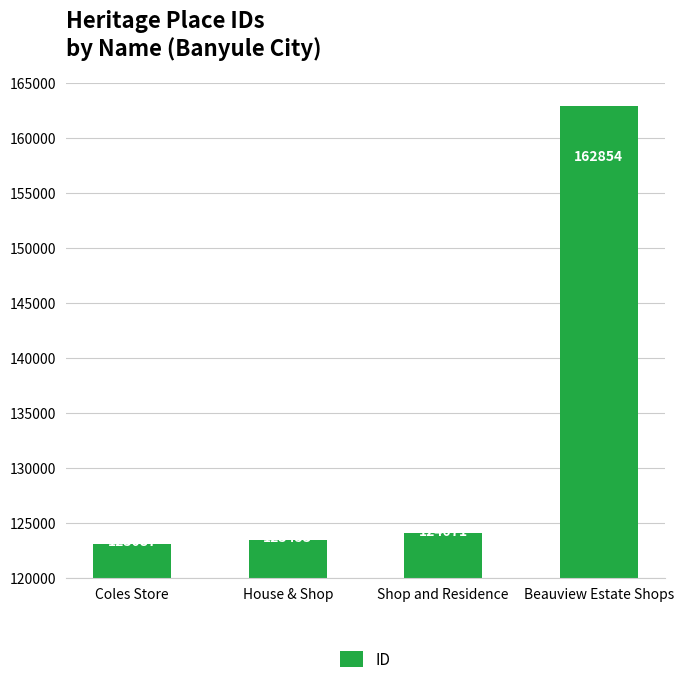

At which category does the chart reach its minimum across all series?

Coles Store